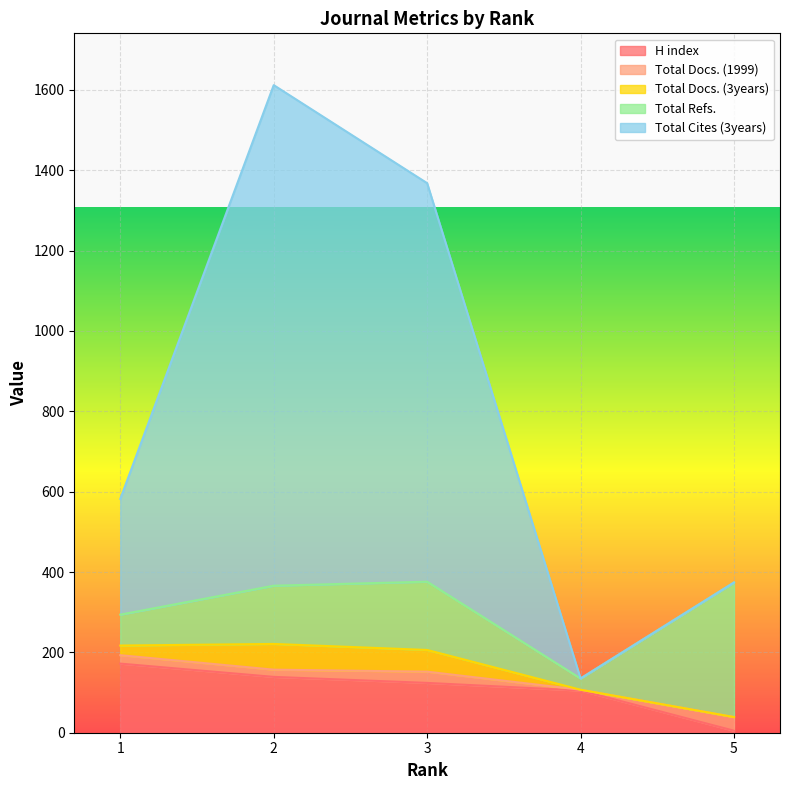

Reading left to right, what are all the values shown in this chart?

H index: 172	139	124	105	5
Total Docs. (1999): 21	18	28	2	34
Total Docs. (3years): 24	64	54	0	0
Total Refs.: 77	145	170	28	335
Total Cites (3years): 288	1246	992	0	0